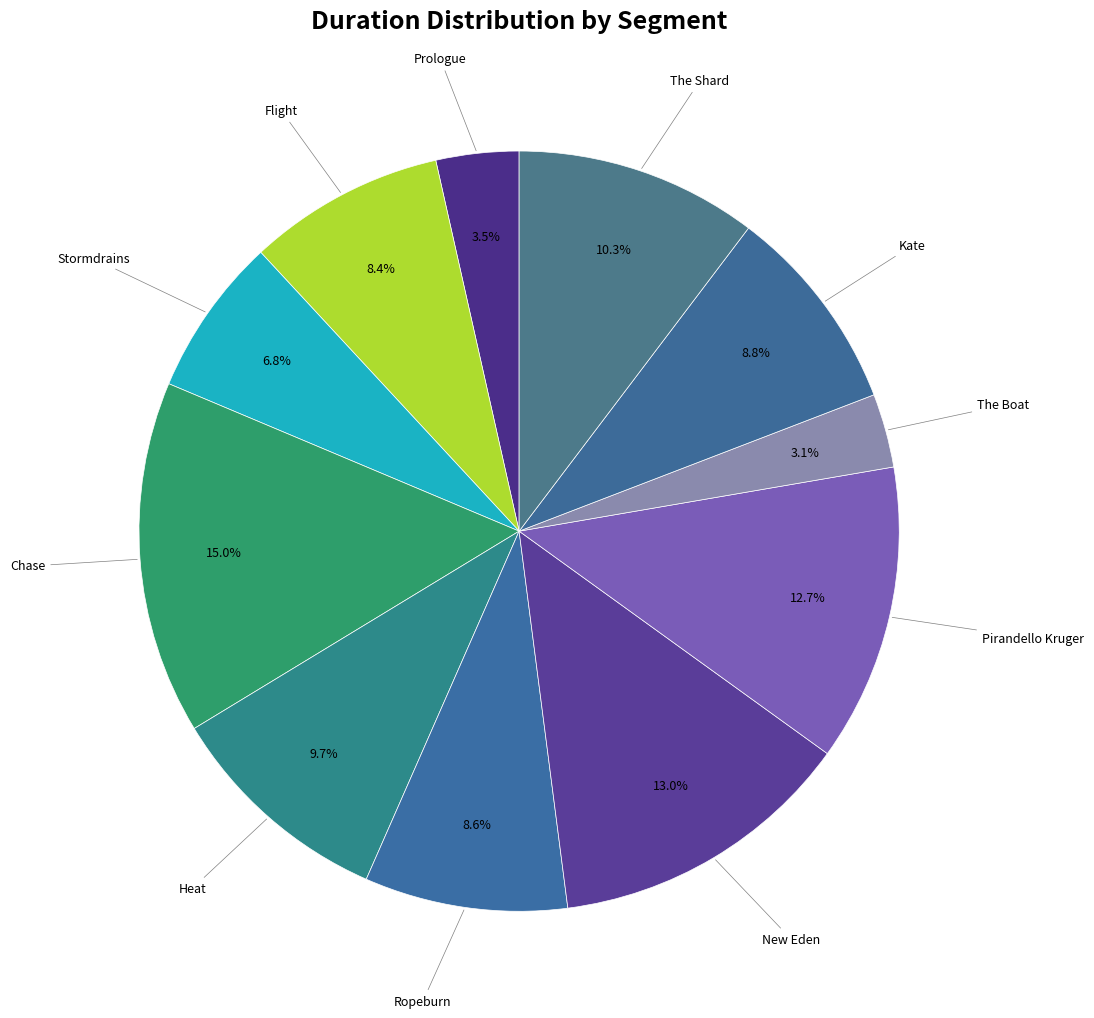

How many slices are in this pie chart?

11